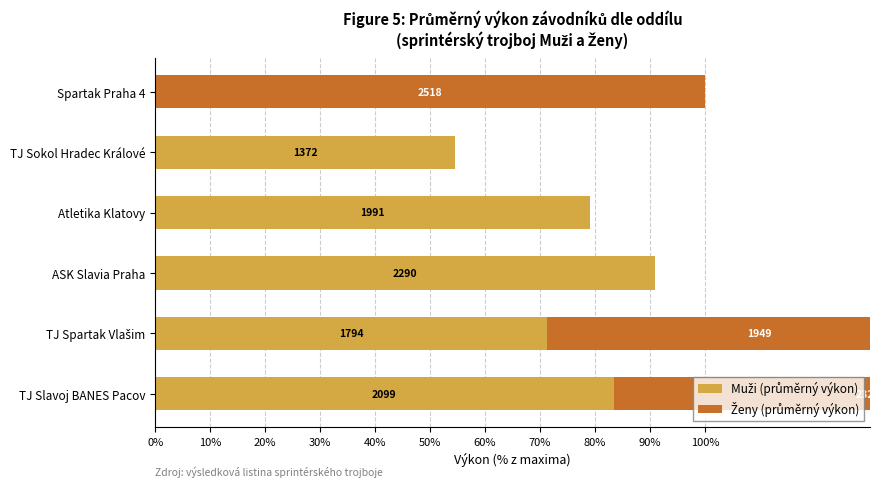

What is the highest value of the Muži (průměrný výkon) series?

90.9